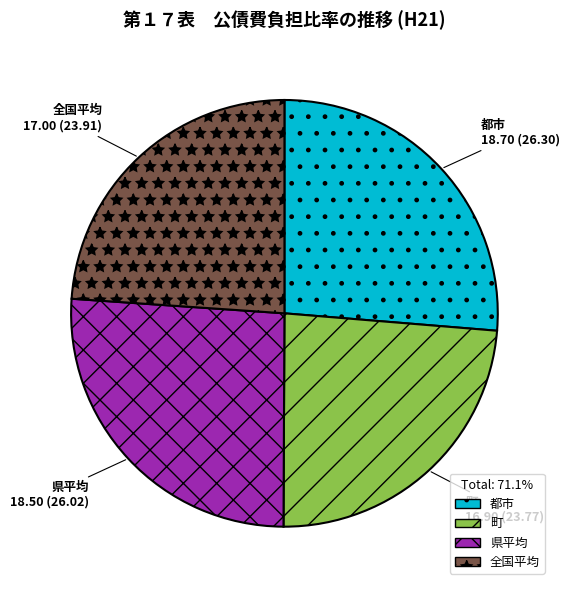

True or false: 都市 accounts for 14% of the total.

False